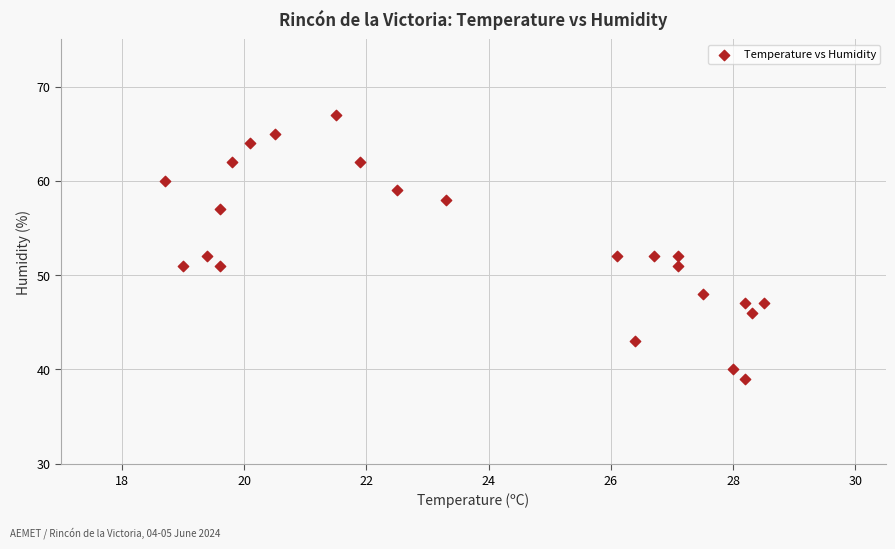

What is the range of Y values (max minus min)?

28